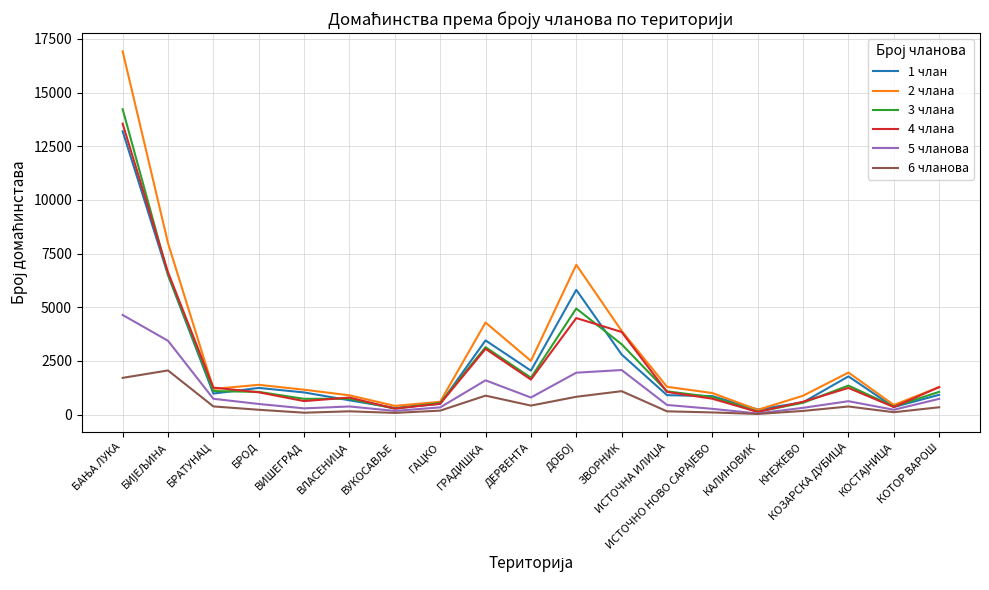

The value of 1 члан at КАЛИНОВИК is 232. True or false?

True